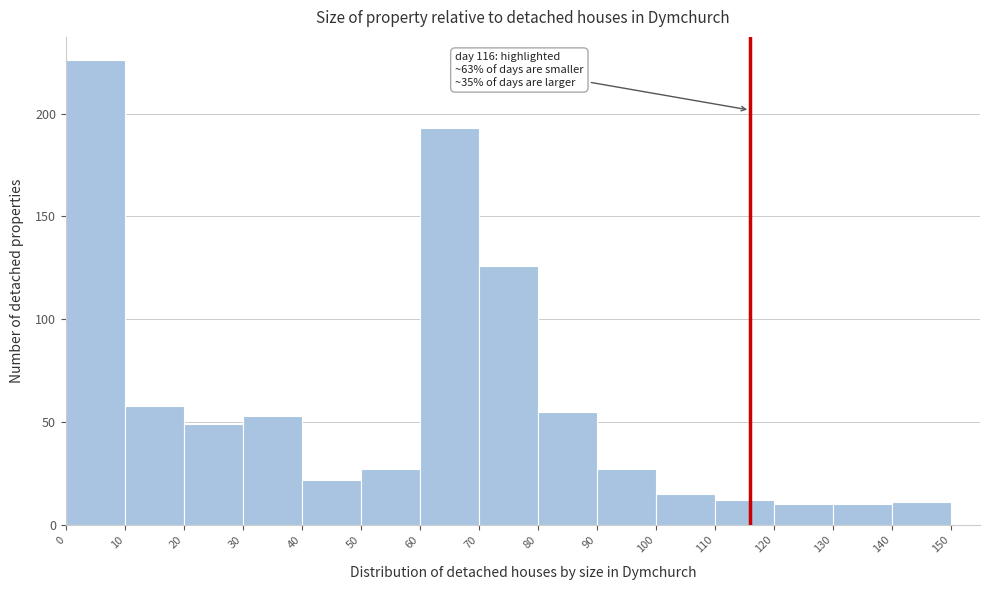

Over which range of the x-axis is the bar tallest?

0 to 10